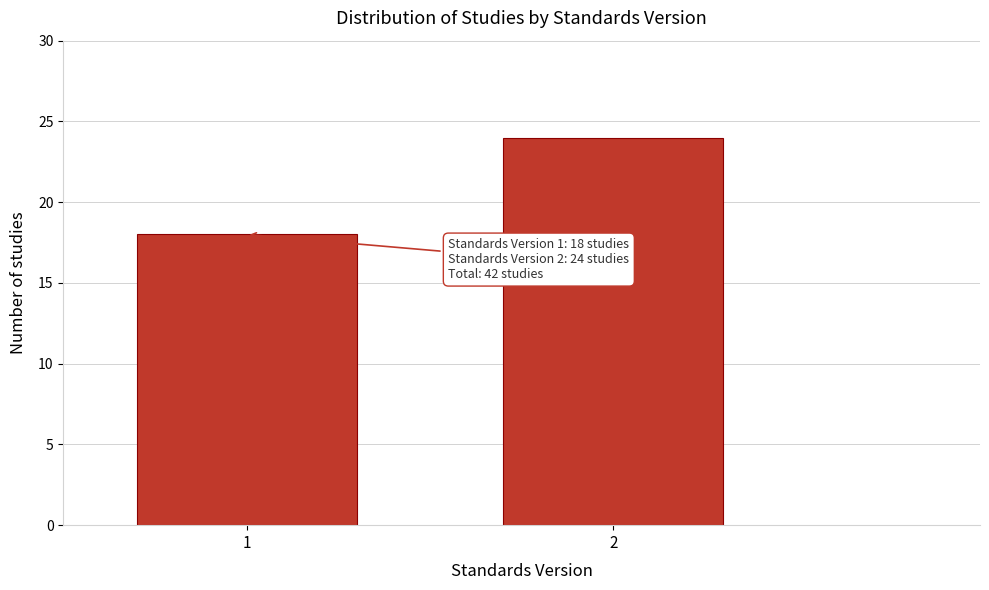

Reading left to right, transcribe all the data shown in this chart.

18	24